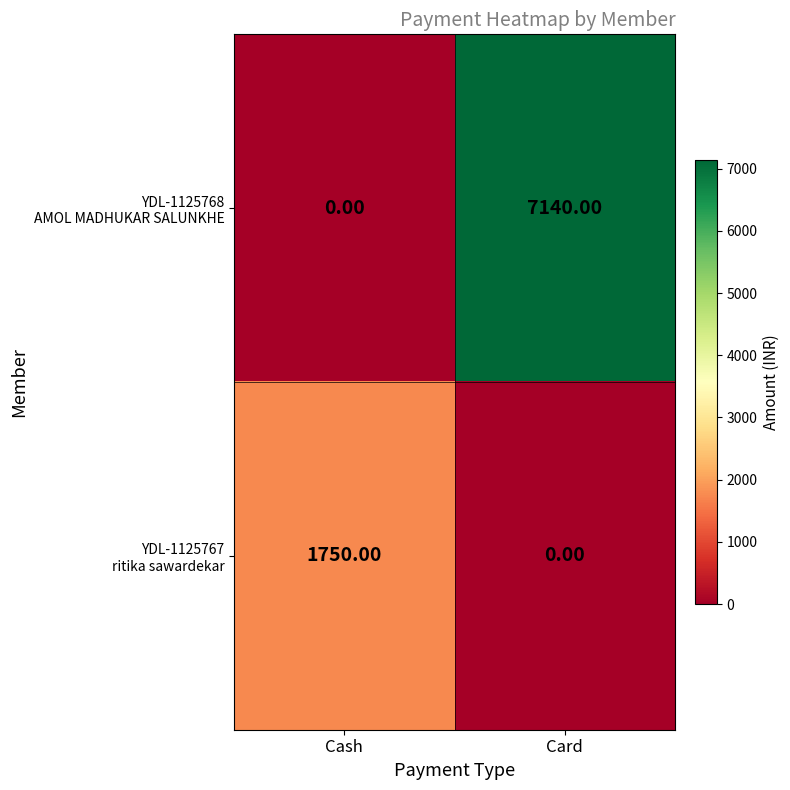

At how many categories does at least one series exceed 133?

2